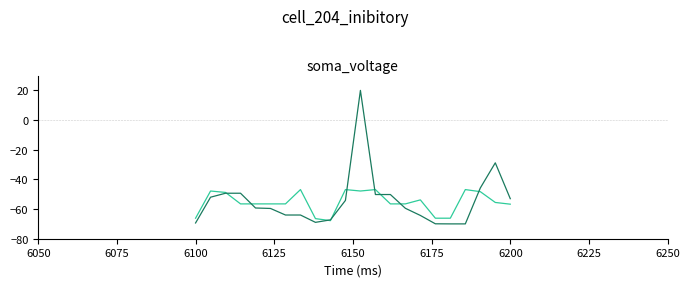

What is the greatest value displayed?

20.0